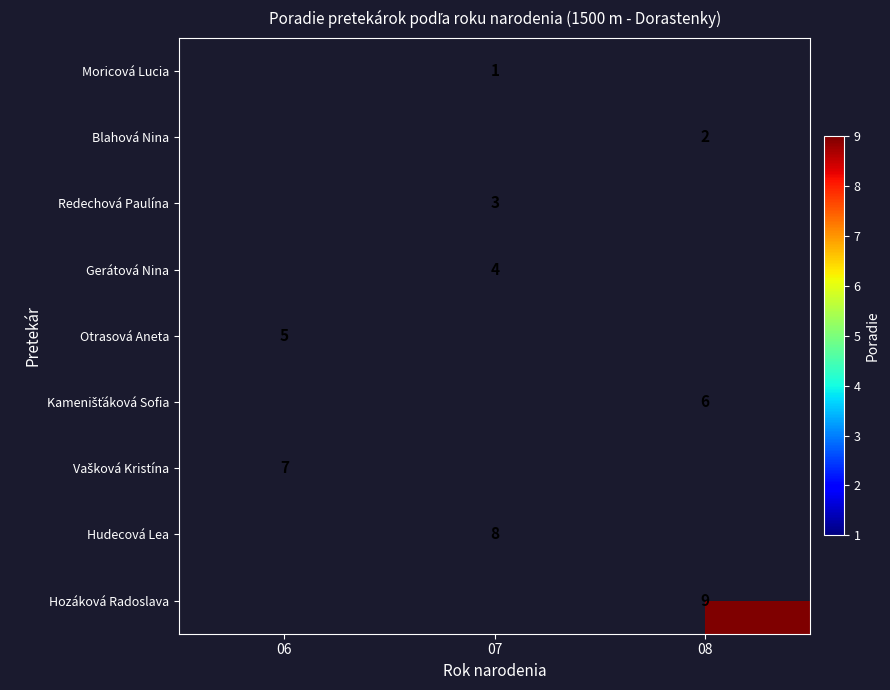

True or false: Redechová Paulína has a value of 1 at 07.

False